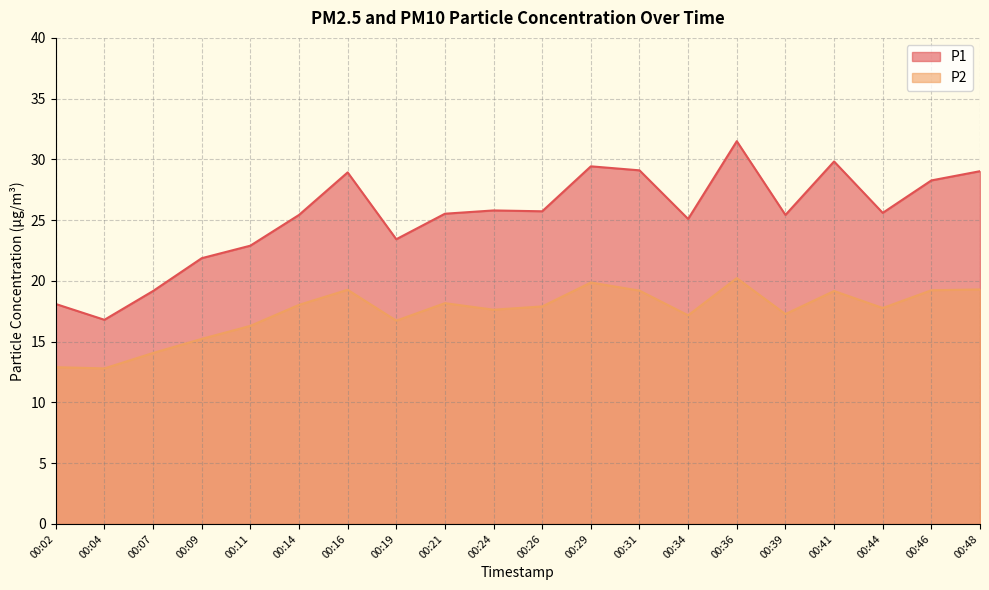

Where does the P2 series first go above 17?

00:14